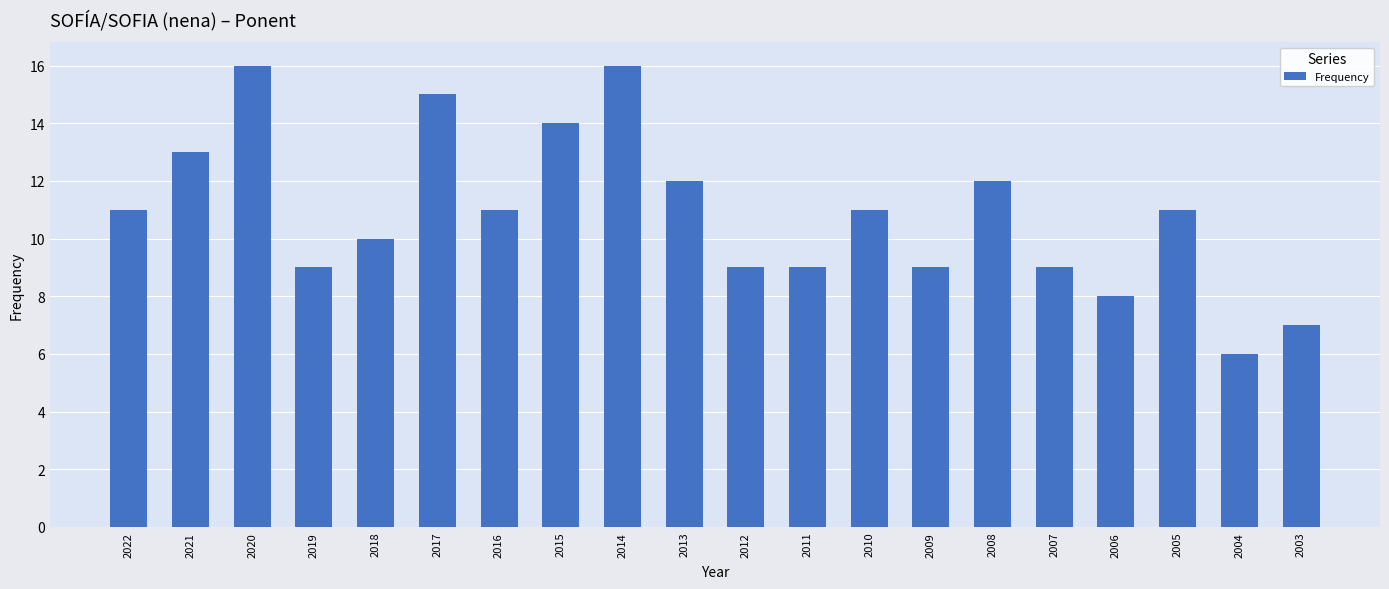

Which has a higher value, 2004 or 2011?

2011